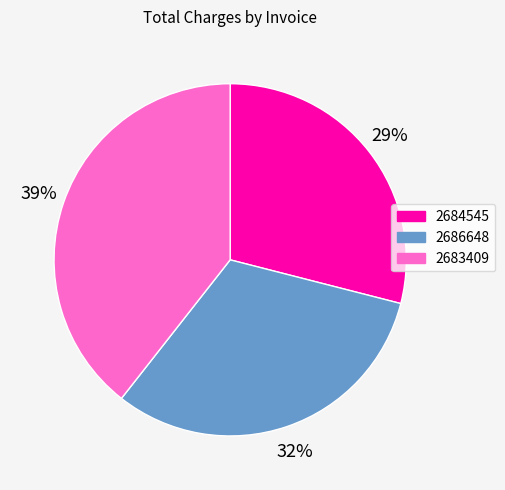

Is the sum of 2686648 and 2683409 greater than half?

Yes